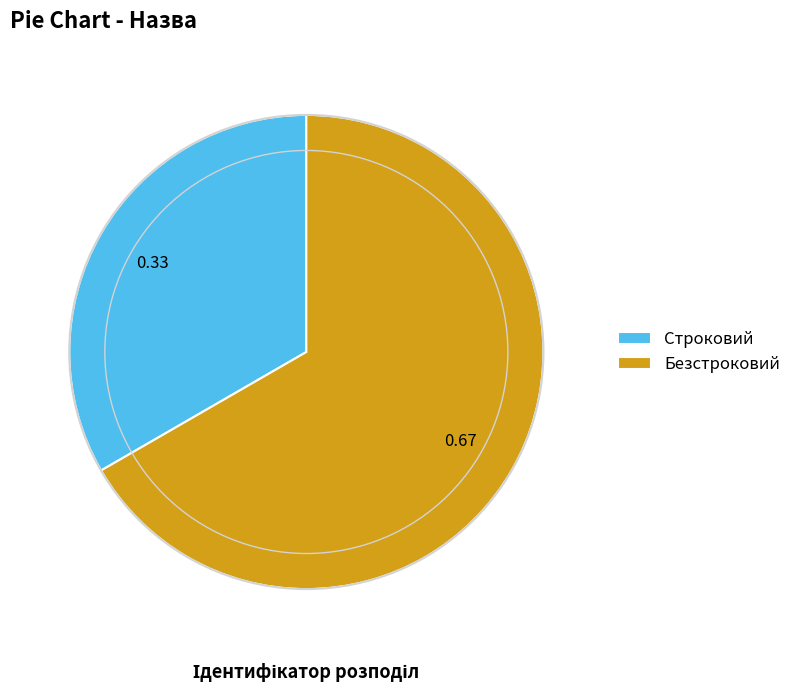

How many segments does this pie chart have?

2